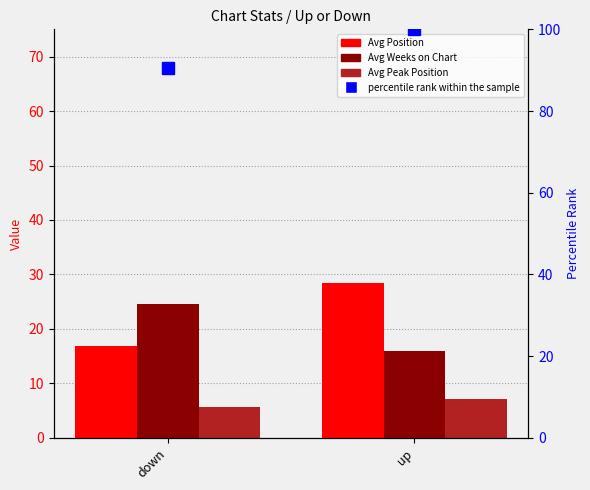

What is the sum of all Avg Peak Position values?

12.8